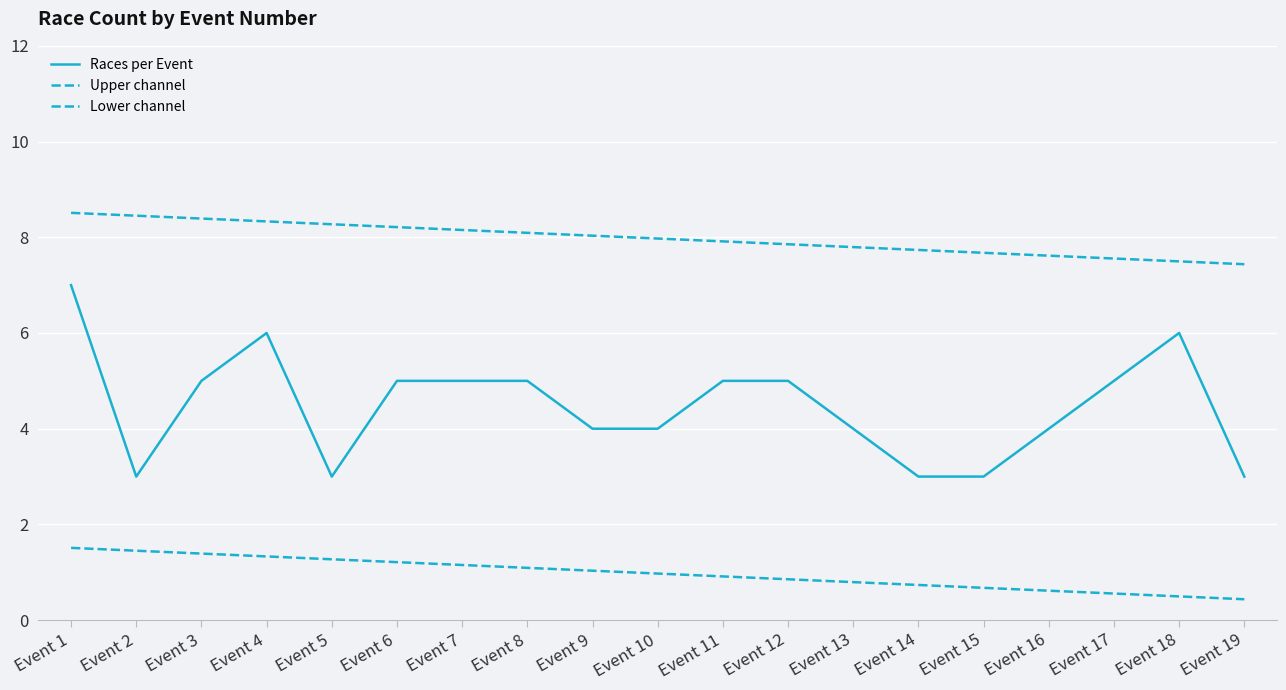

Is this an area chart (filled region under the line)?

No